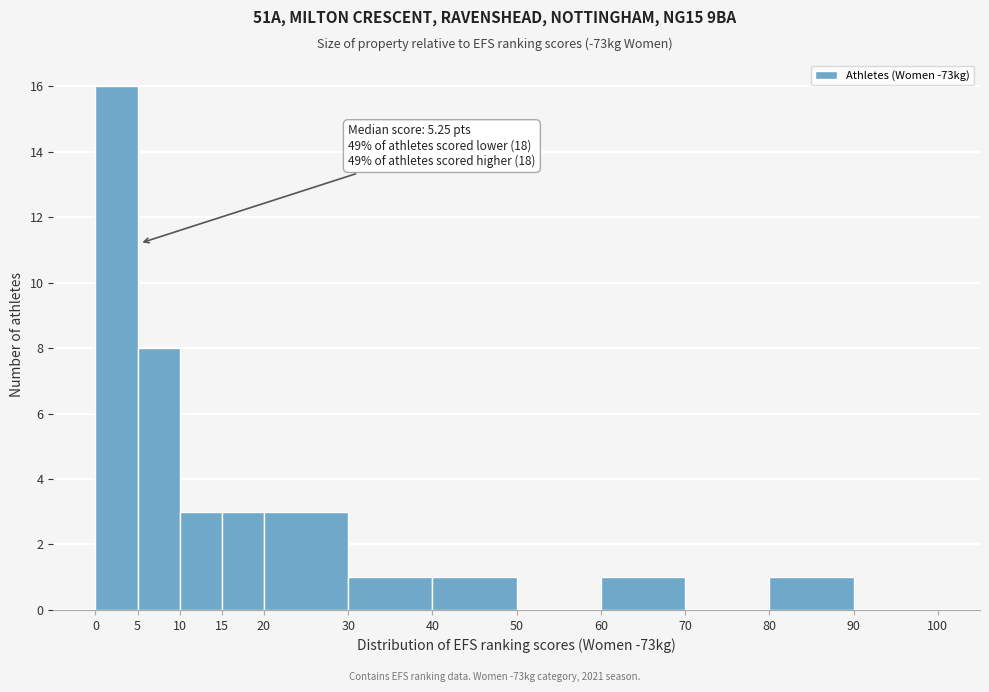

Over which range of the x-axis is the bar tallest?

0 to 5